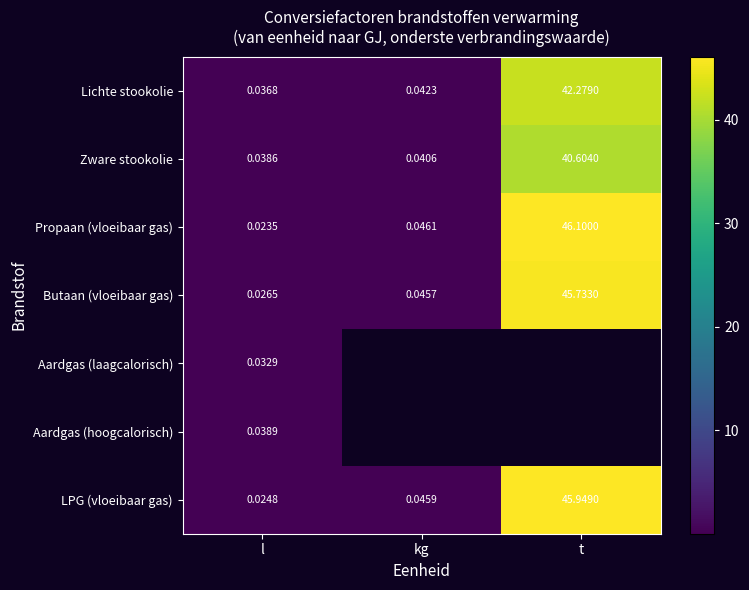

Rank the series at l from highest to lowest value.

Aardgas (hoogcalorisch), Zware stookolie, Lichte stookolie, Aardgas (laagcalorisch), Butaan (vloeibaar gas), LPG (vloeibaar gas), Propaan (vloeibaar gas)